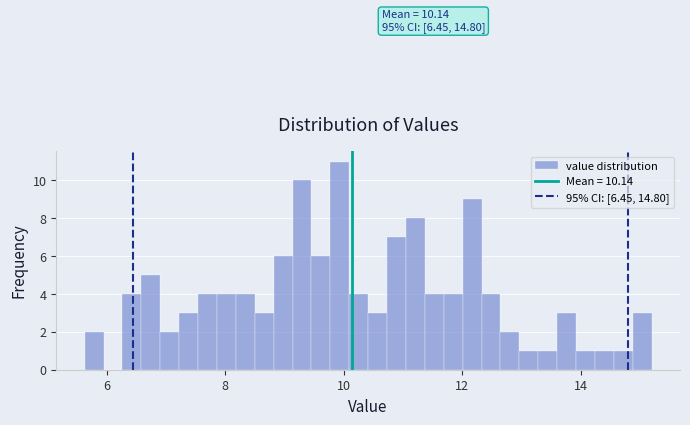

Around what value on the x-axis is the tallest bar? Give the approximate position of its centre, as read against the axis.

10.0